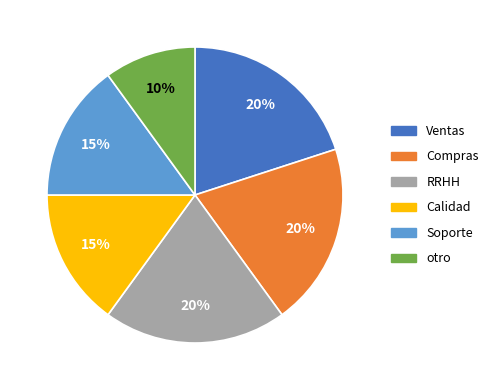

Which slice is the smallest?

otro